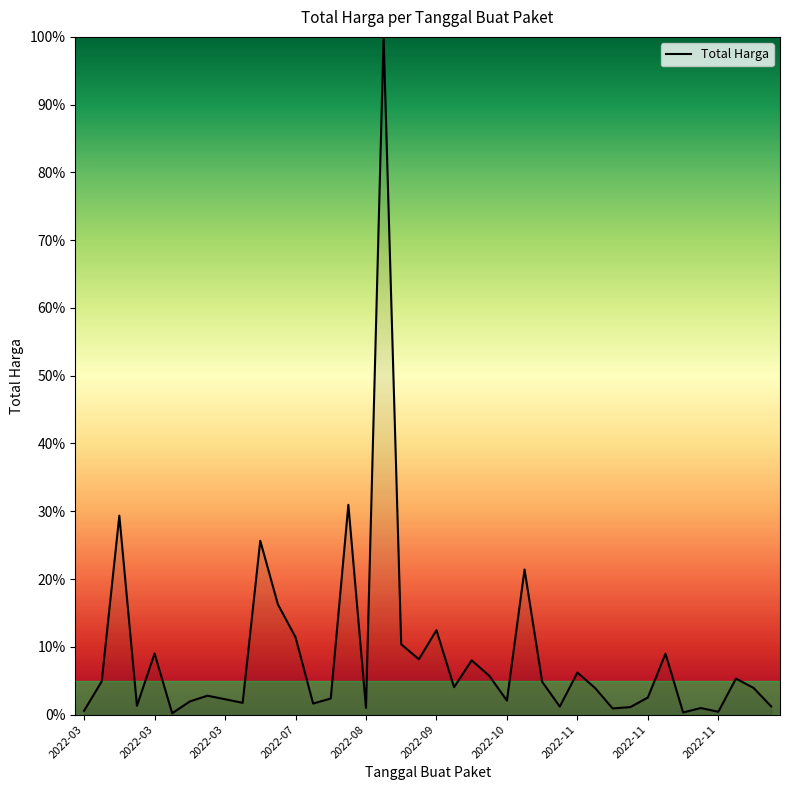

What is the maximum value shown in the chart?

100.0